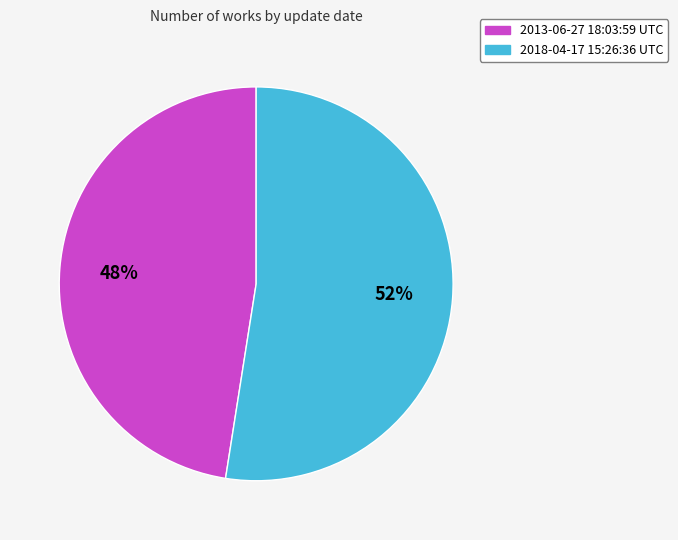

Which category has the smallest portion of the pie?

2013-06-27 18:03:59 UTC